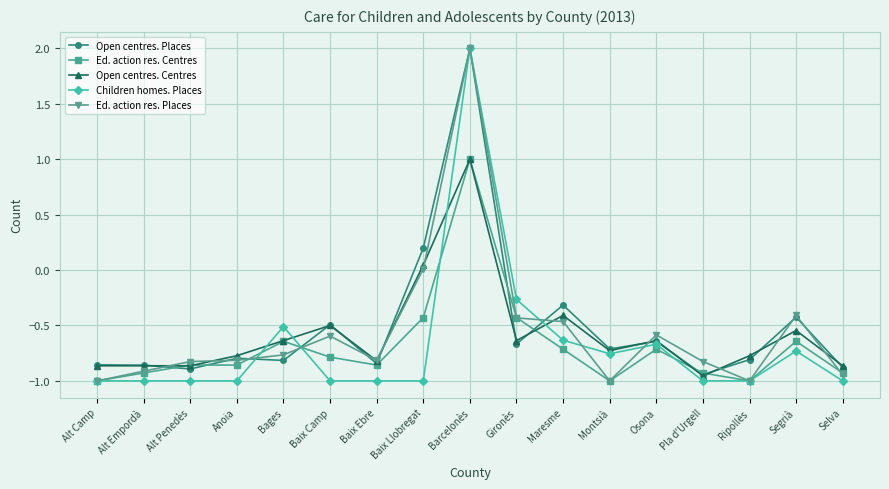

How many lines are shown in the chart?

5